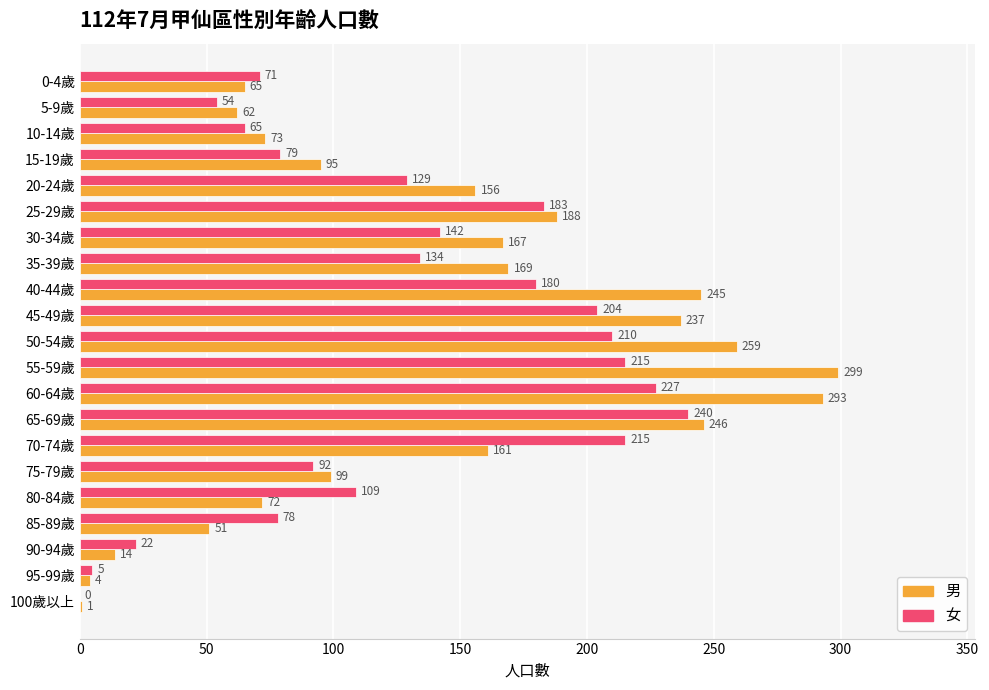

Which series has the widest spread of values?

男